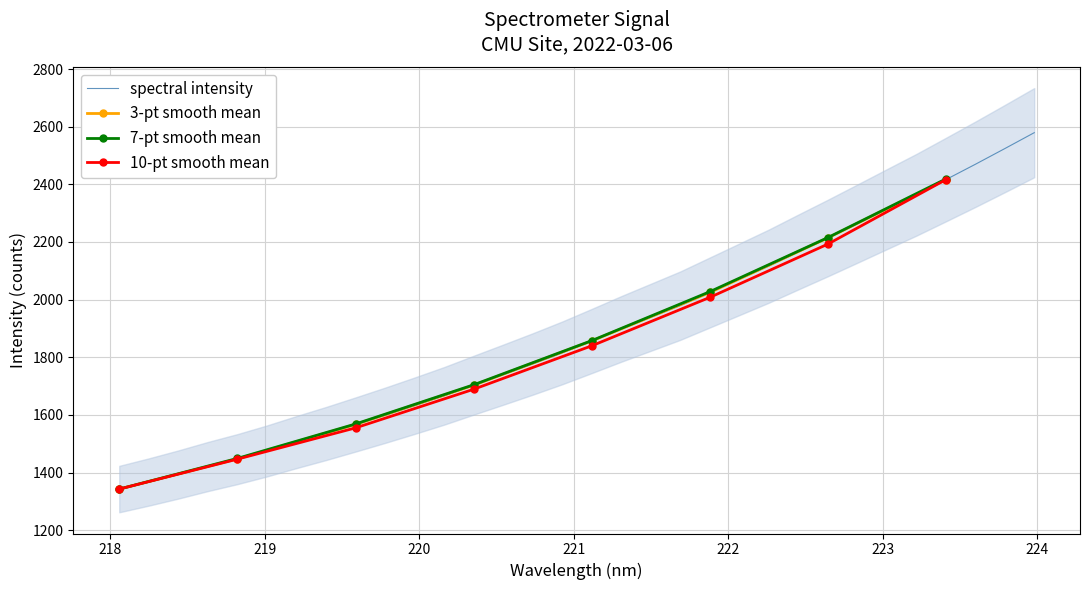

True or false: the data shows 1958.8 at 223.

False